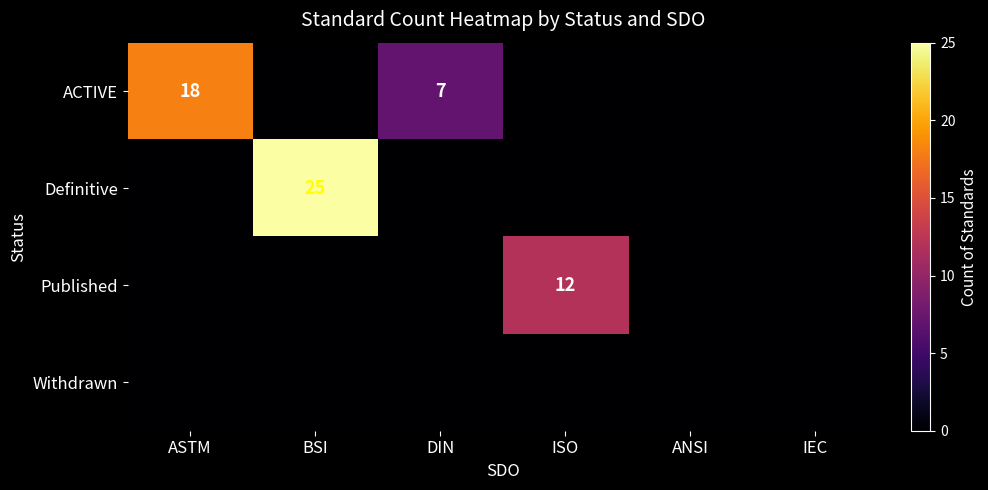

What is the sum of the ACTIVE values at DIN and ASTM?

25